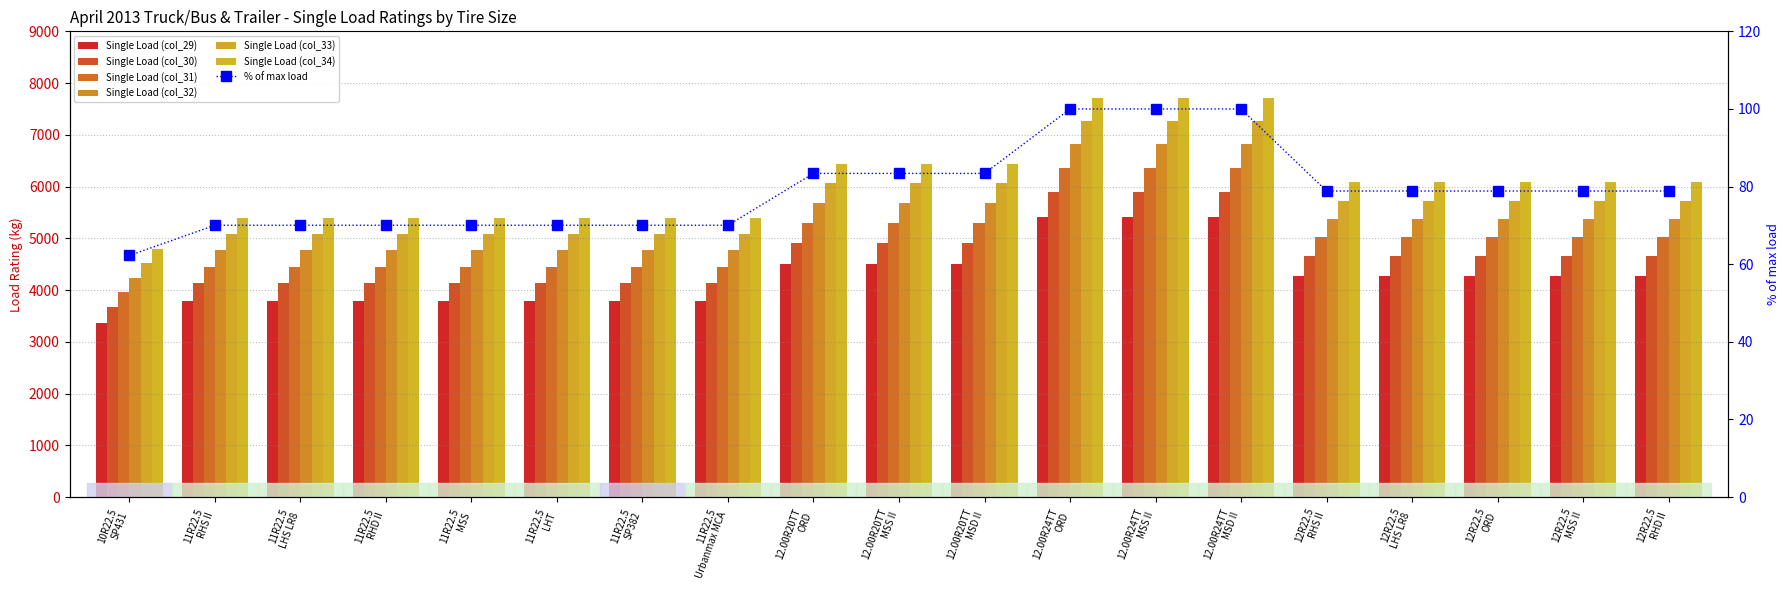

At how many categories does at least one series exceed 6952?

3